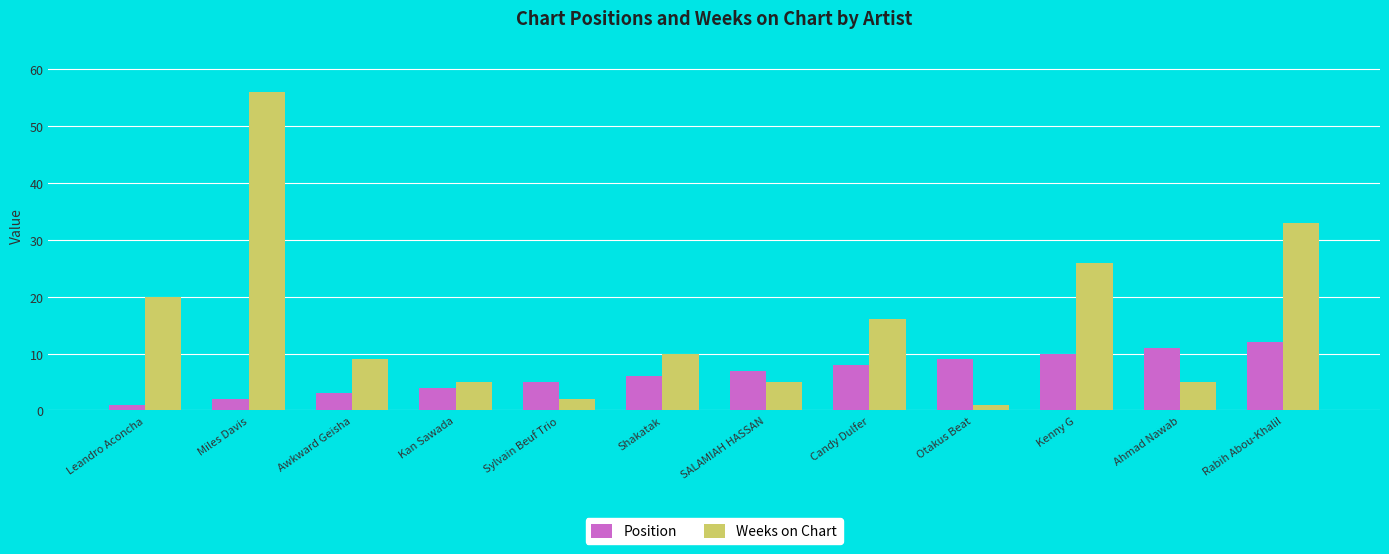

What is the difference between the maximum and minimum values in the Weeks on Chart series?

55